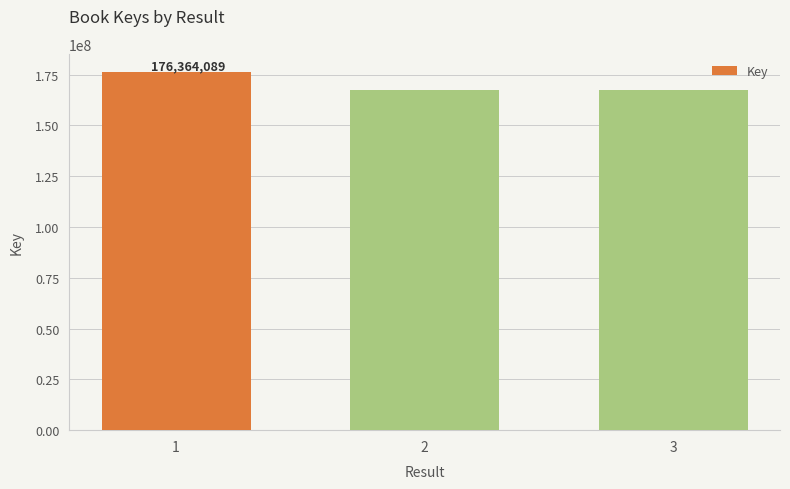

What is the value of the 1st bar from the left?

176364089